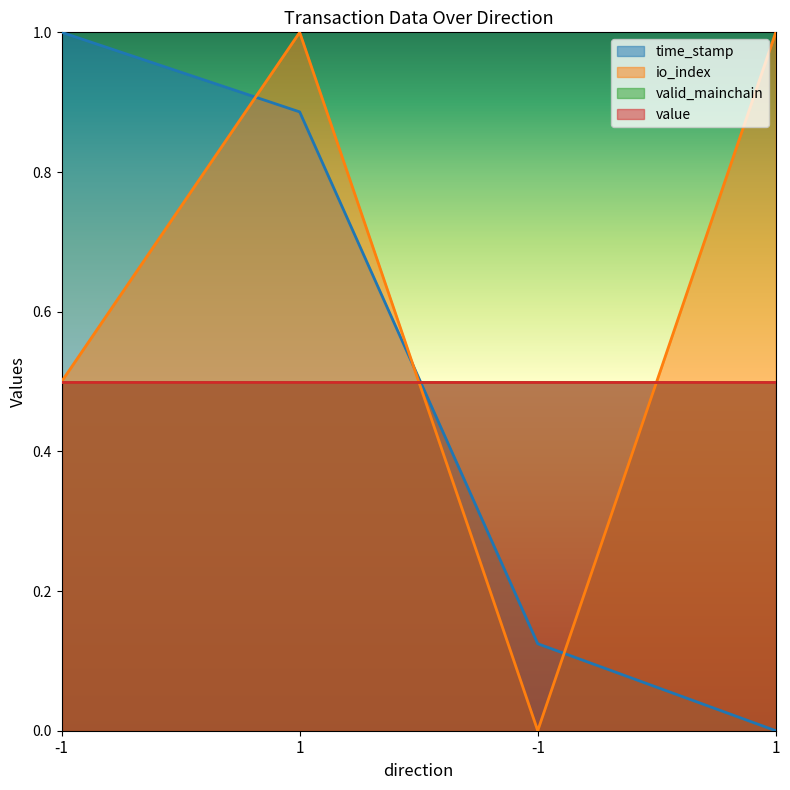

What value does the time_stamp series have at -1?

0.1